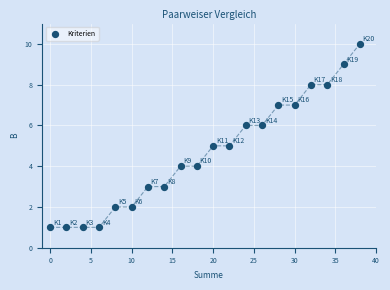

What is the range of Y values (max minus min)?

9